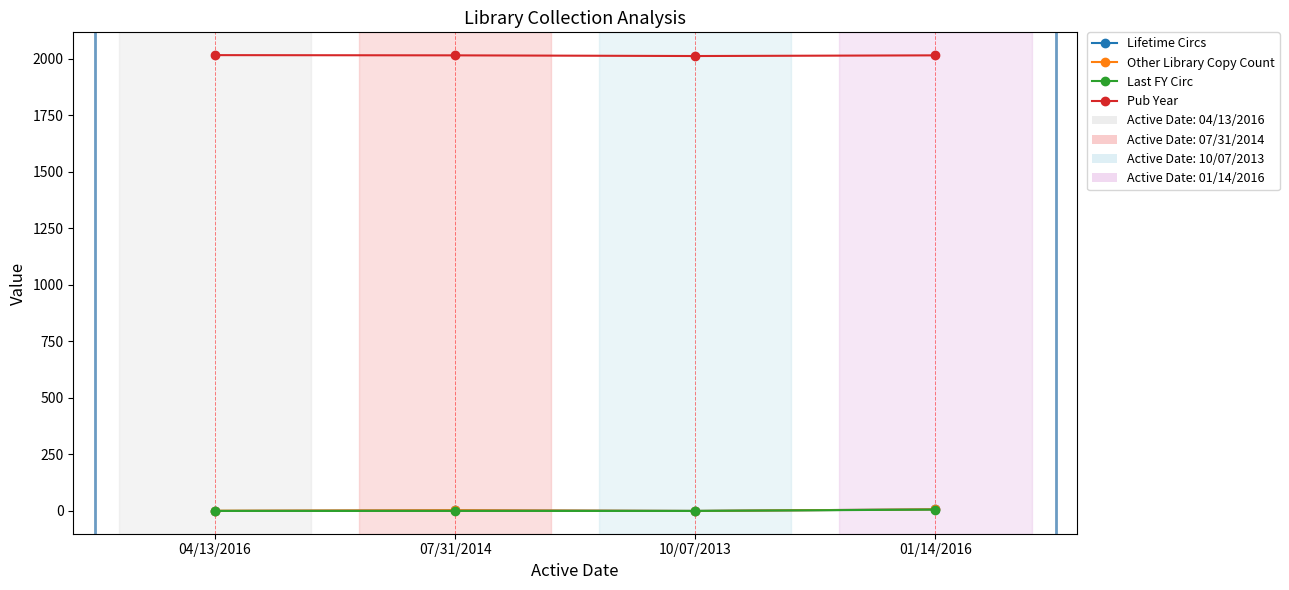

In Other Library Copy Count, how many points are higher than both neighbors (excluding endpoints)?

1